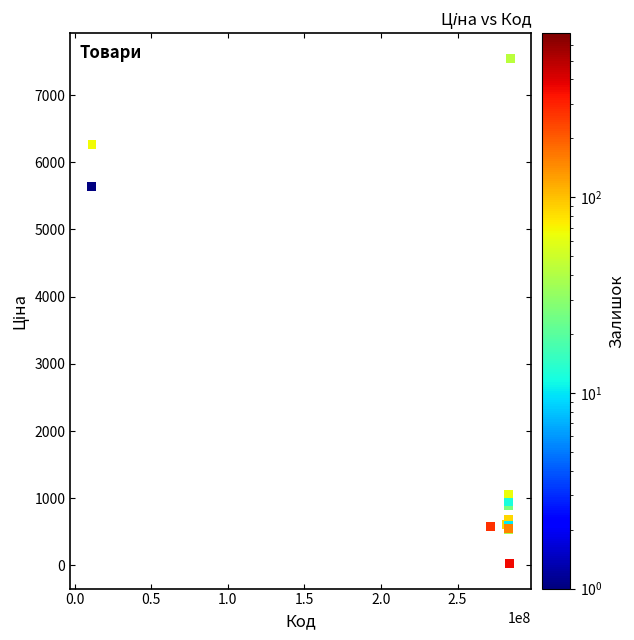

What Y value in the scatter plot is closest to 3788?

5636.0